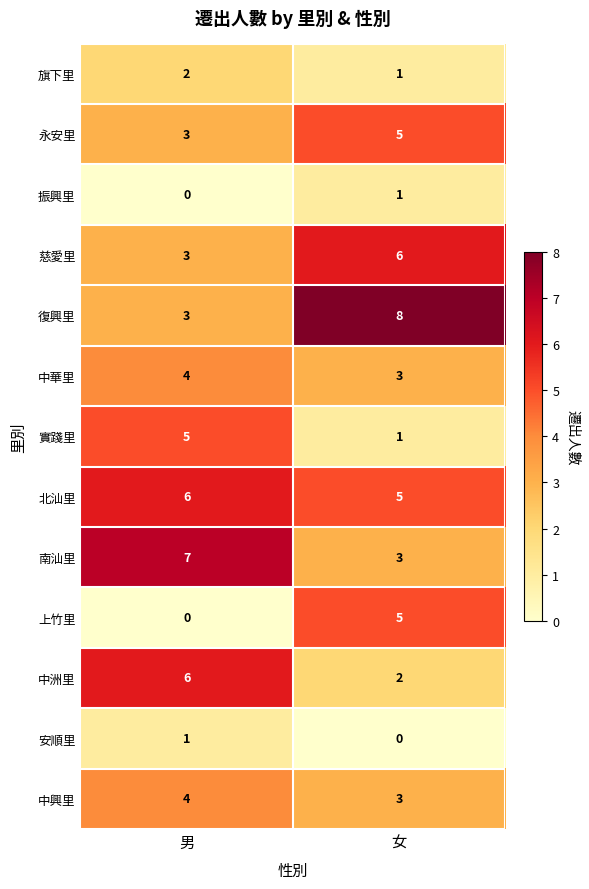

Reading right to left, what are all the values shown in this chart?

旗下里: 女=1	男=2
永安里: 女=5	男=3
振興里: 女=1	男=0
慈愛里: 女=6	男=3
復興里: 女=8	男=3
中華里: 女=3	男=4
實踐里: 女=1	男=5
北汕里: 女=5	男=6
南汕里: 女=3	男=7
上竹里: 女=5	男=0
中洲里: 女=2	男=6
安順里: 女=0	男=1
中興里: 女=3	男=4